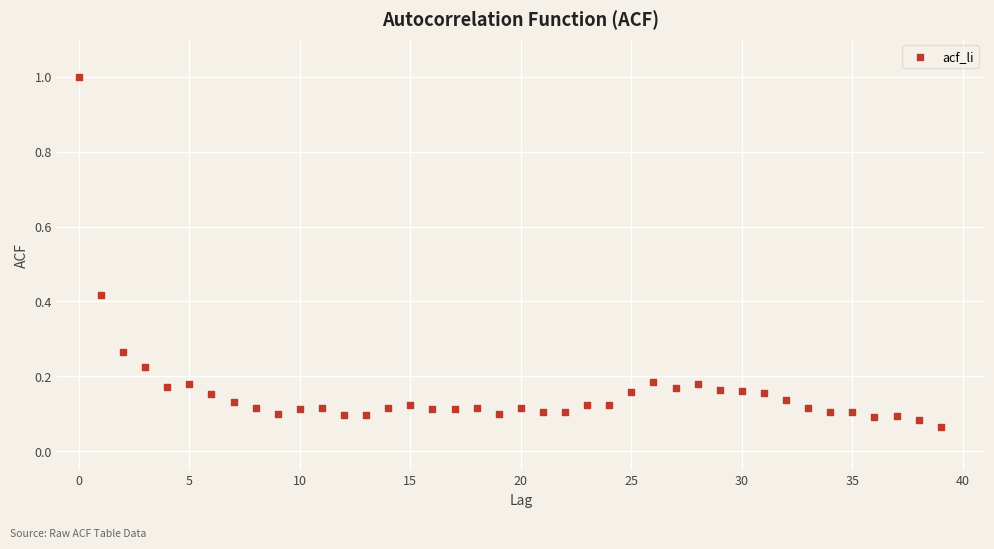

What is the range of Y values (max minus min)?

0.9